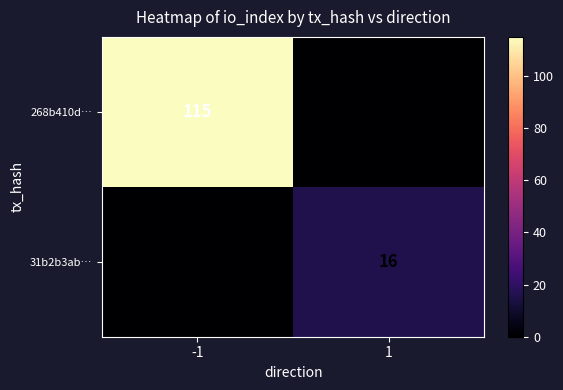

The 31b2b3ab… series shows 16 at 1. True or false?

True